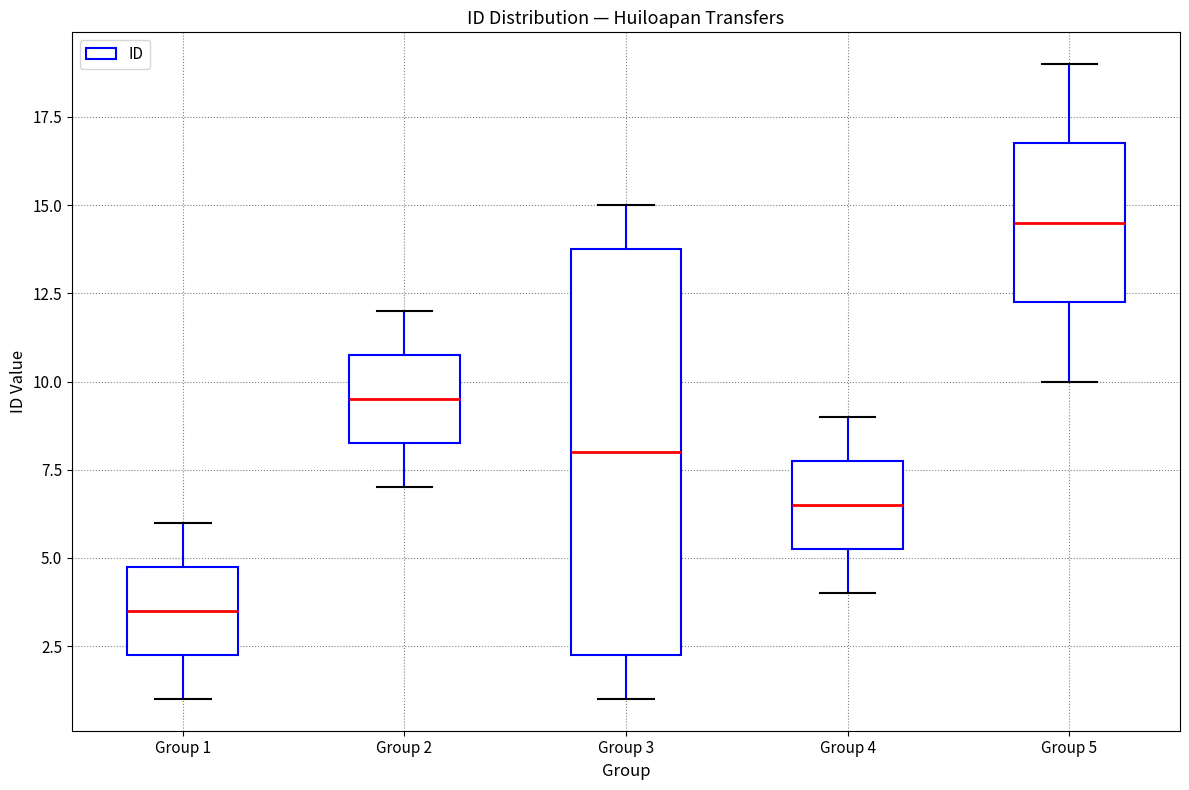

Reading left to right, read every box against the y-axis: the position of its median line, the range the box covers, and the ends of its whiskers. The values are not printed on the chart, so give them approximately, as read against the axis.

Group 1: median 3.5, box 2.5 to 5.0, whiskers 1.0 to 6.0
Group 2: median 9.5, box 8.5 to 11.0, whiskers 7.0 to 12.0
Group 3: median 8.0, box 2.5 to 14.0, whiskers 1.0 to 15.0
Group 4: median 6.5, box 5.5 to 8.0, whiskers 4.0 to 9.0
Group 5: median 14.5, box 12.5 to 17.0, whiskers 10.0 to 19.0